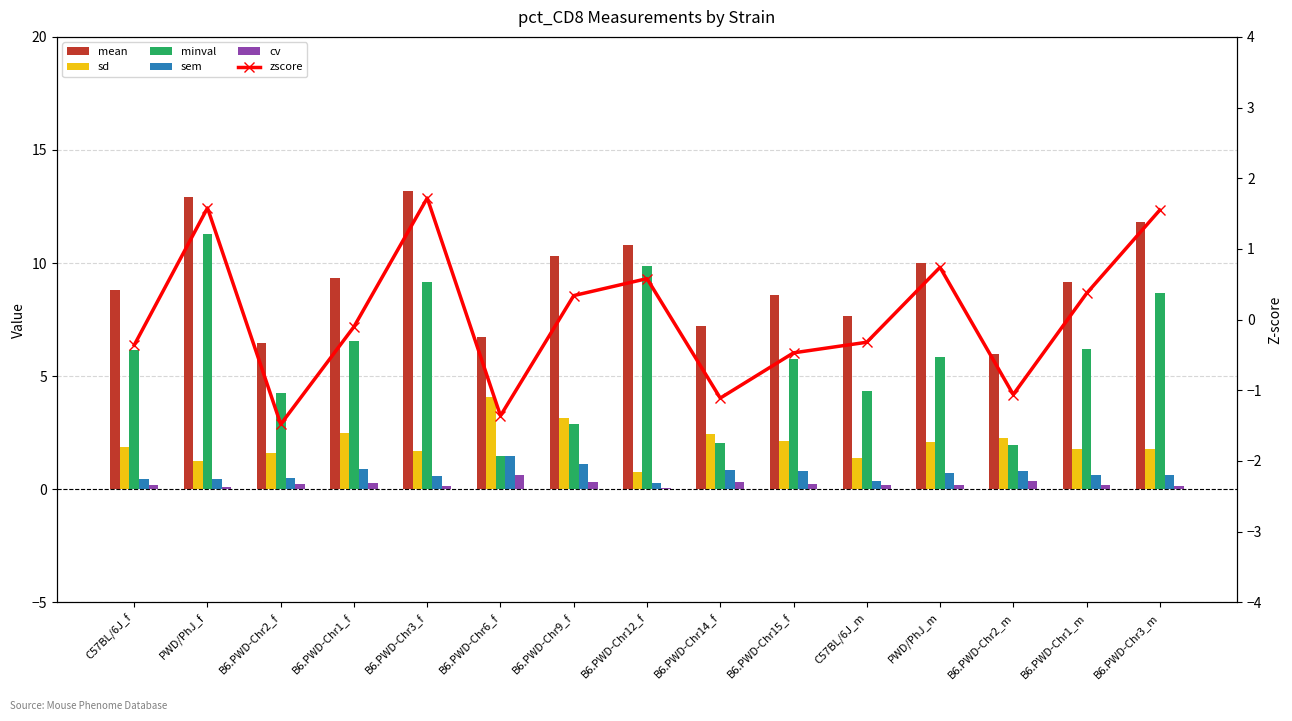

What is the smallest value displayed?

-1.5